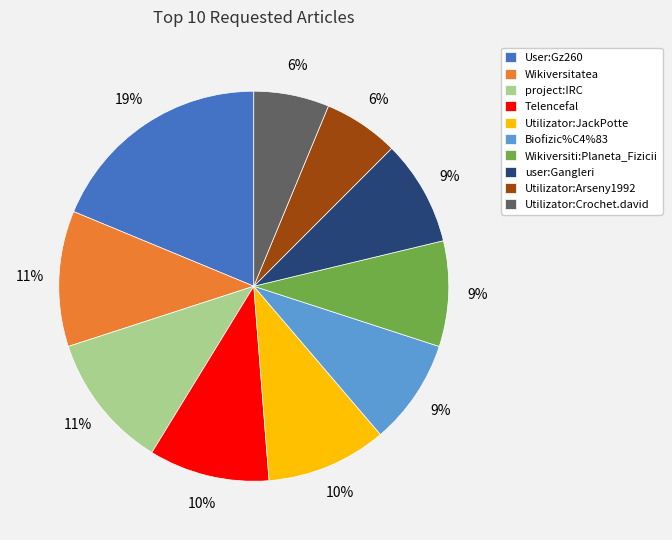

How many slices are in this pie chart?

10